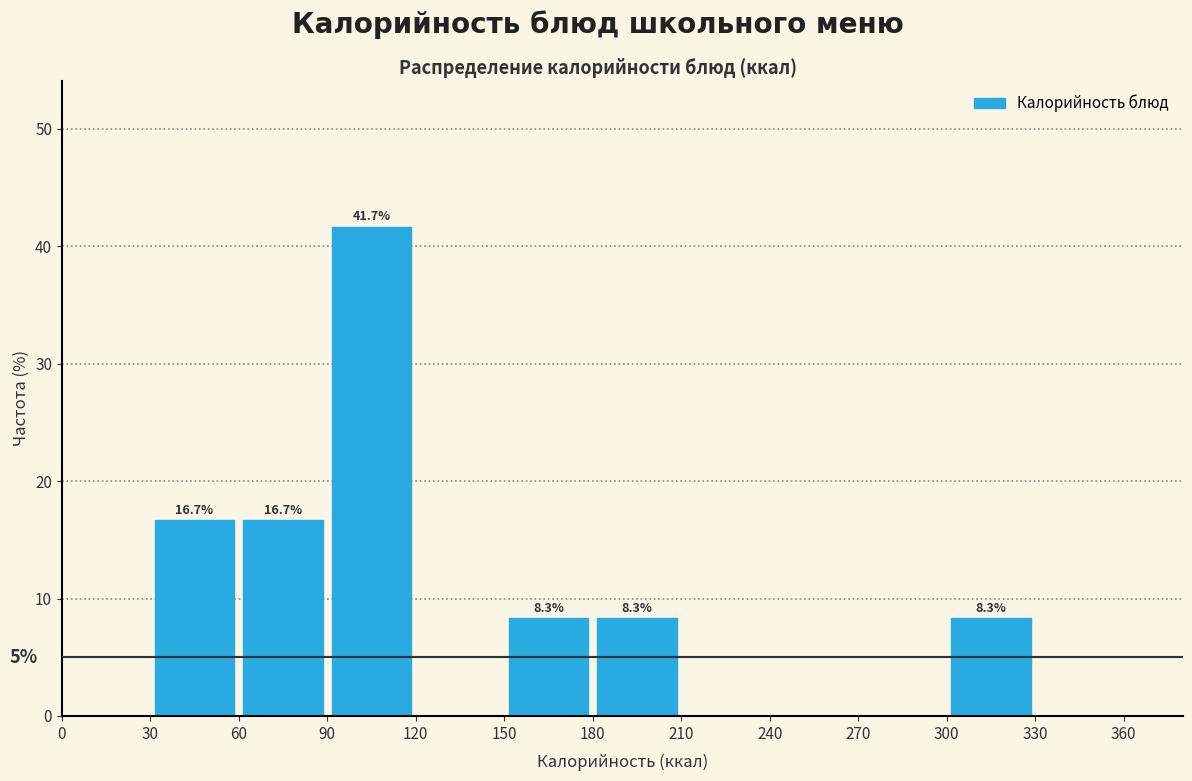

Over which range of the x-axis is the bar tallest?

90 to 120